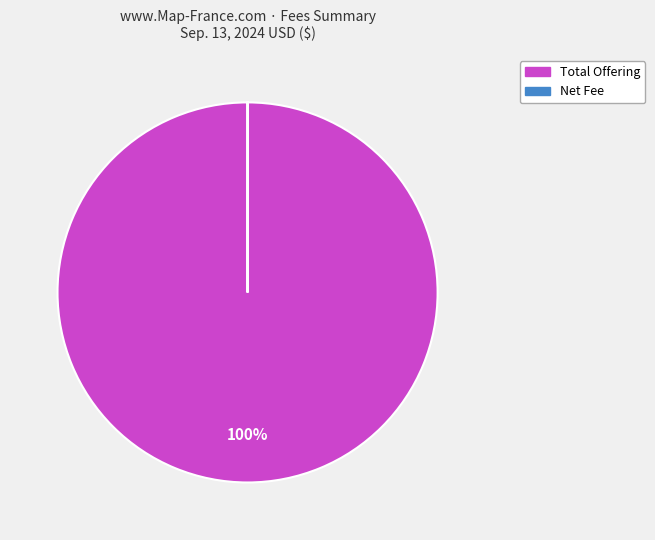

Is there a majority slice in this chart?

Yes